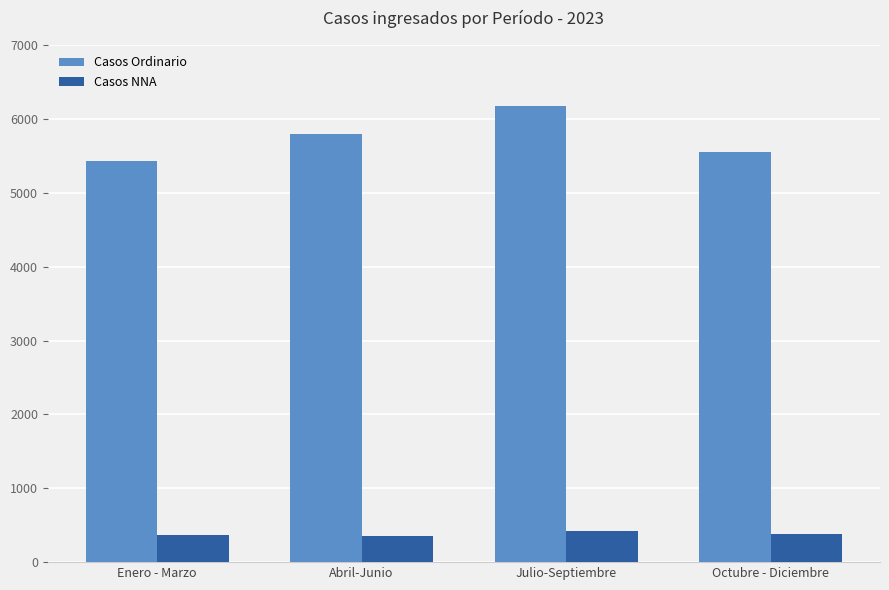

True or false: Casos NNA has a value of 380 at Octubre - Diciembre.

True